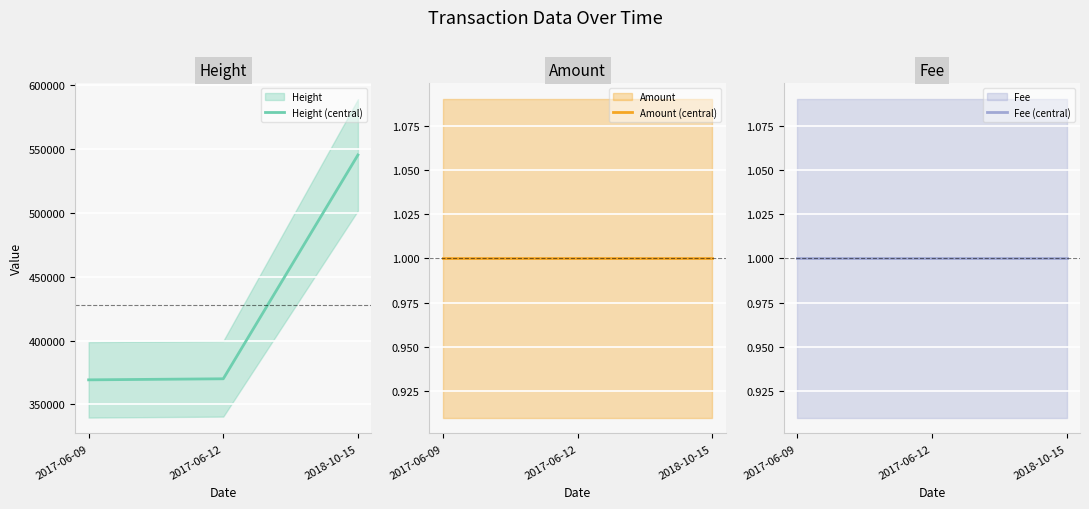

Which has a higher value, 2017-06-12 or 2018-10-15?

2018-10-15